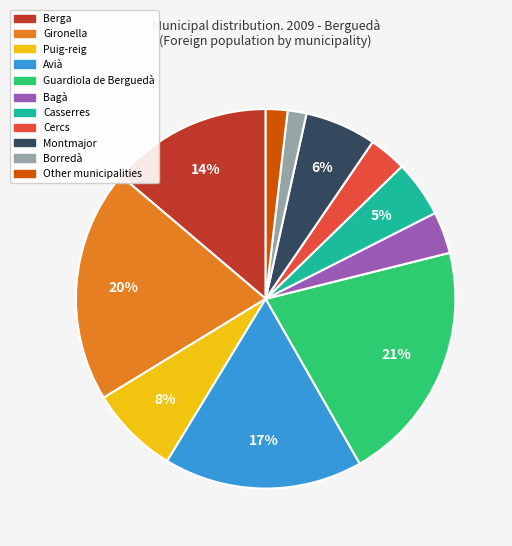

Which category has the biggest portion of the pie?

Guardiola de Berguedà